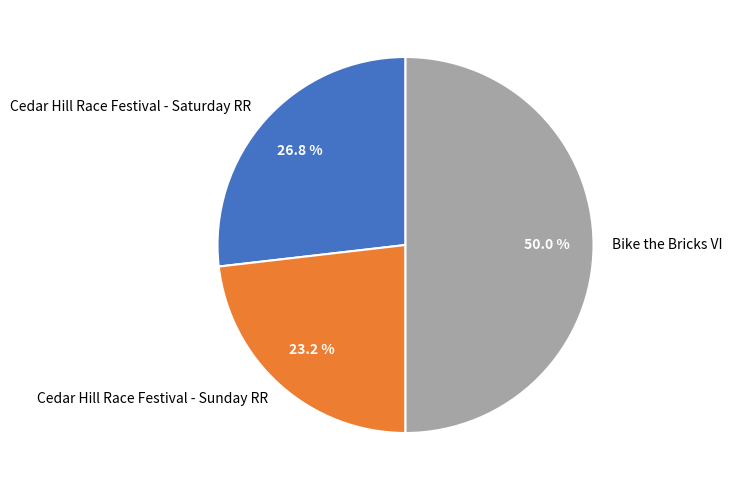

Approximately how many times larger is the value at Cedar Hill Race Festival - Saturday RR compared to Cedar Hill Race Festival - Sunday RR?

1.2